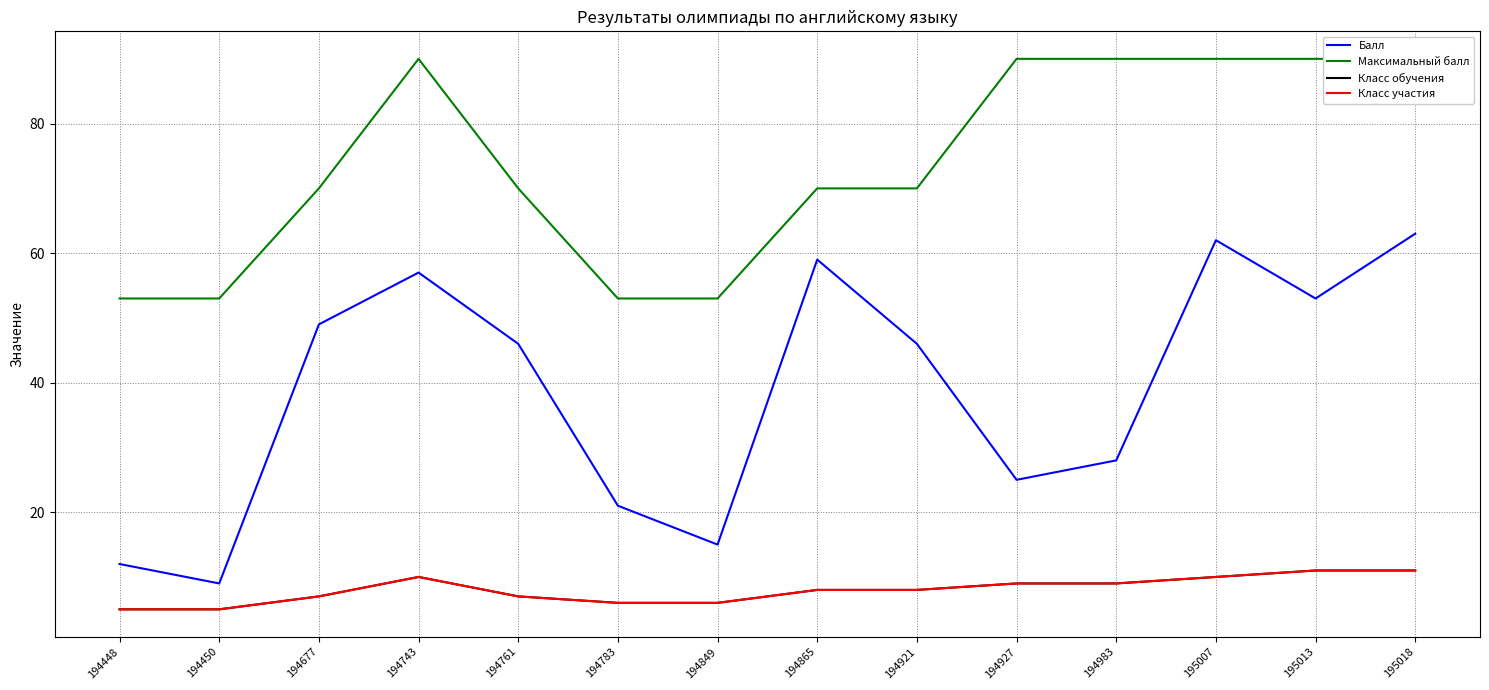

List the series in order of their peak value, lowest first.

Класс обучения, Класс участия, Балл, Максимальный балл